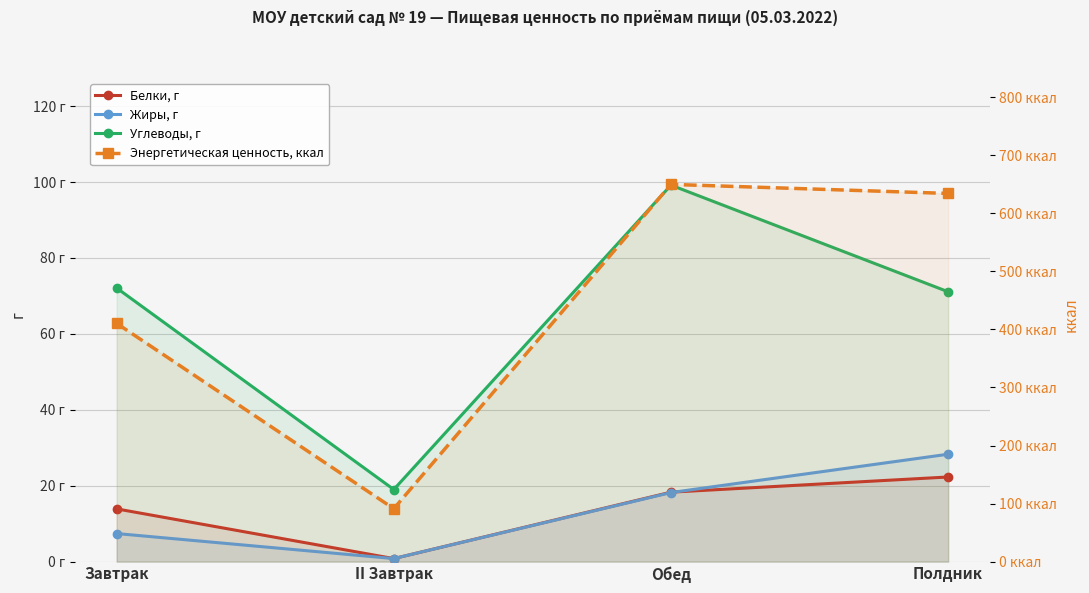

At which category is the sum across all series the highest?

Обед